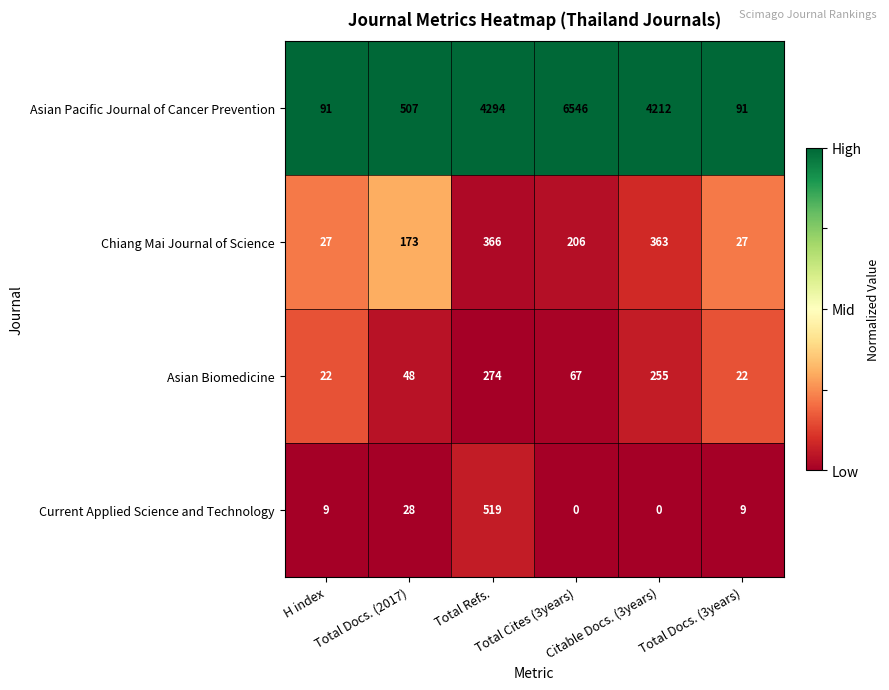

What is the maximum value for Asian Pacific Journal of Cancer Prevention?

6546